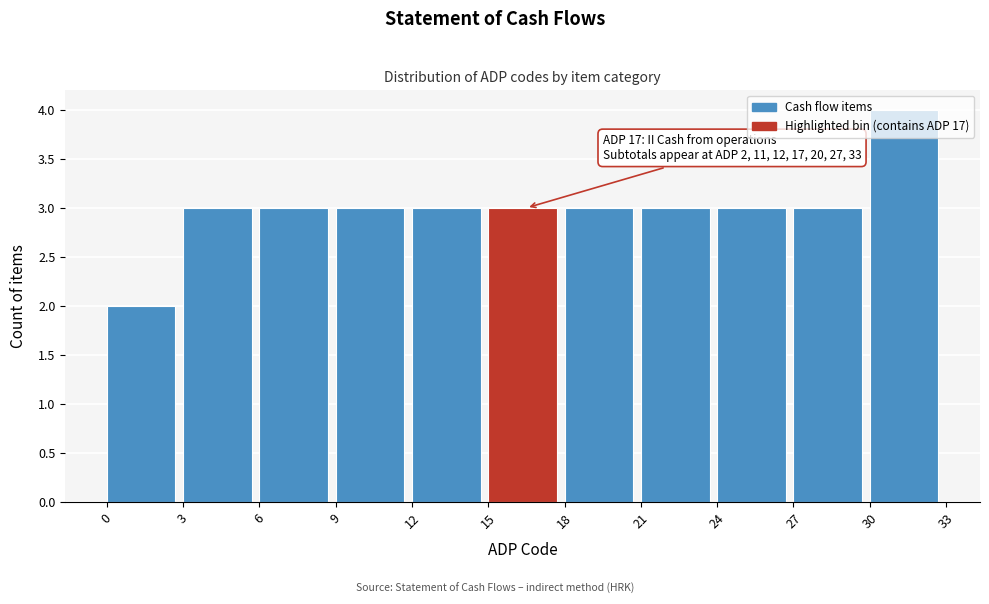

Over which range of the x-axis is the bar tallest?

30 to 33